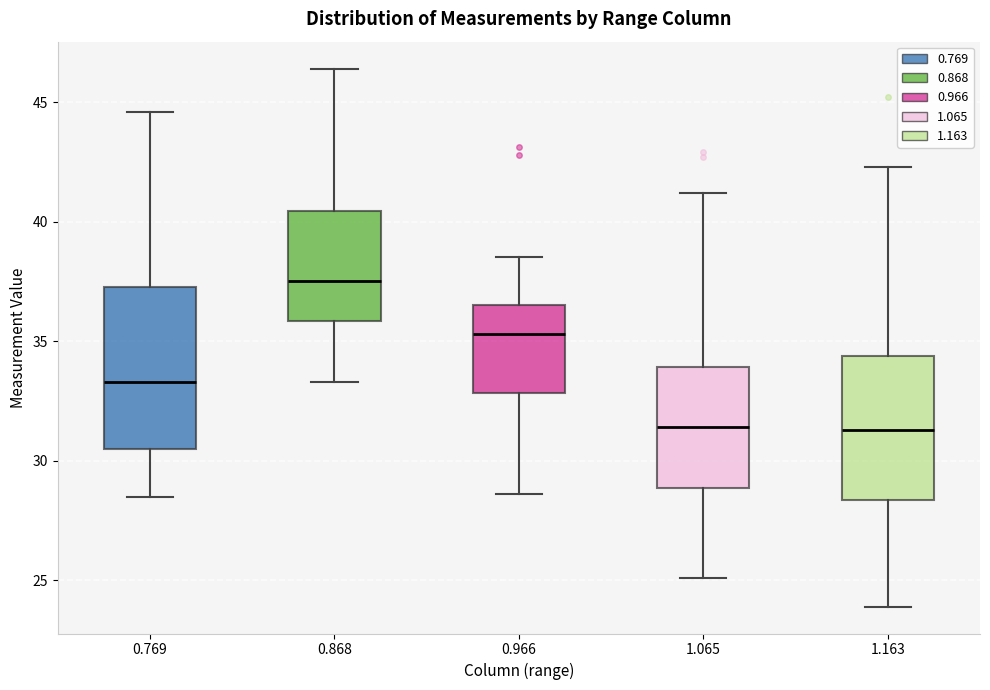

Which box's median line is the highest?

0.868